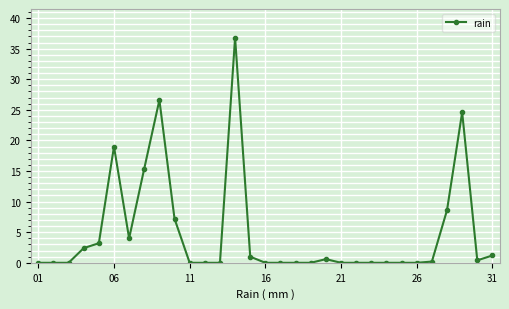

Reading right to left, list all the values displayed in this chart.

1.2	0.4	24.6	8.6	0.2	0.0	0.0	0.0	0.0	0.0	0.0	0.6	0.0	0.0	0.0	0.0	1.0	36.8	0.0	0.0	0.0	7.2	26.6	15.4	4.0	19.0	3.2	2.4	0.0	0.0	0.0